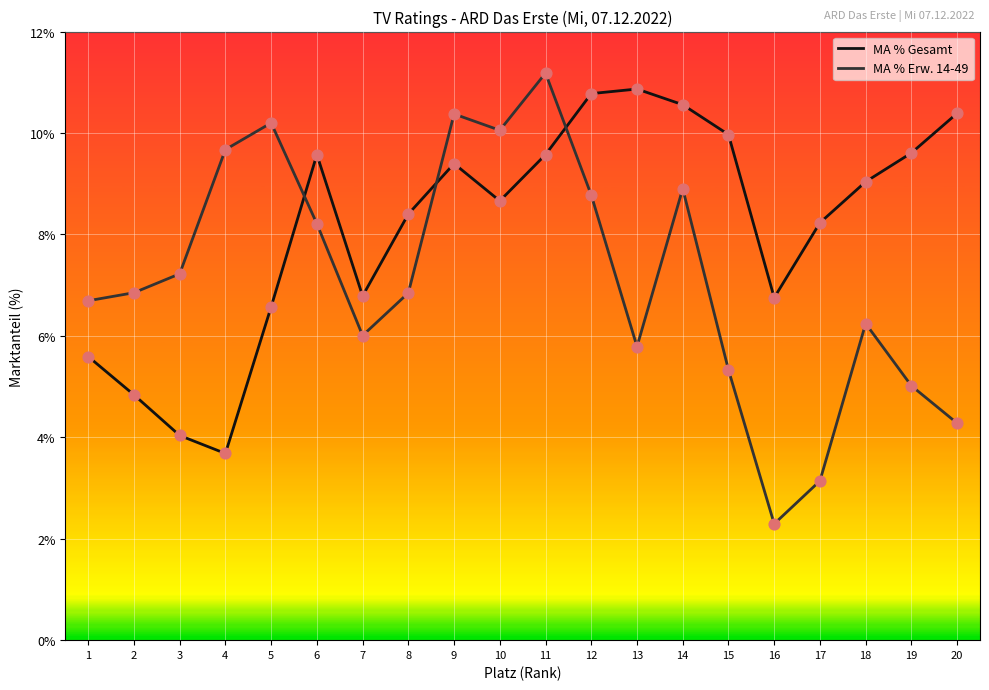

What is the difference between the highest and lowest values at 20?

6.1